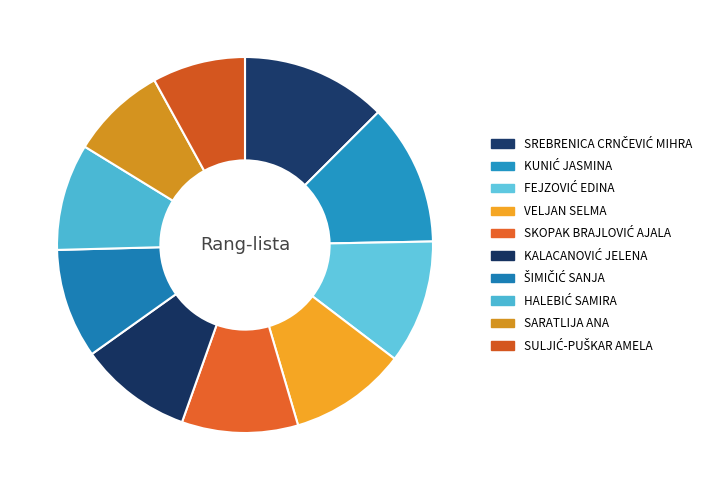

How many segments does this pie chart have?

10